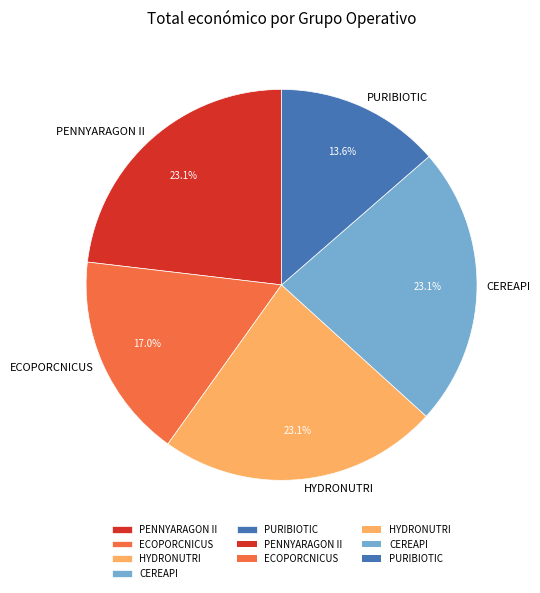

To the nearest percent, what is the combined percentage of ECOPORCNICUS and HYDRONUTRI?

40%